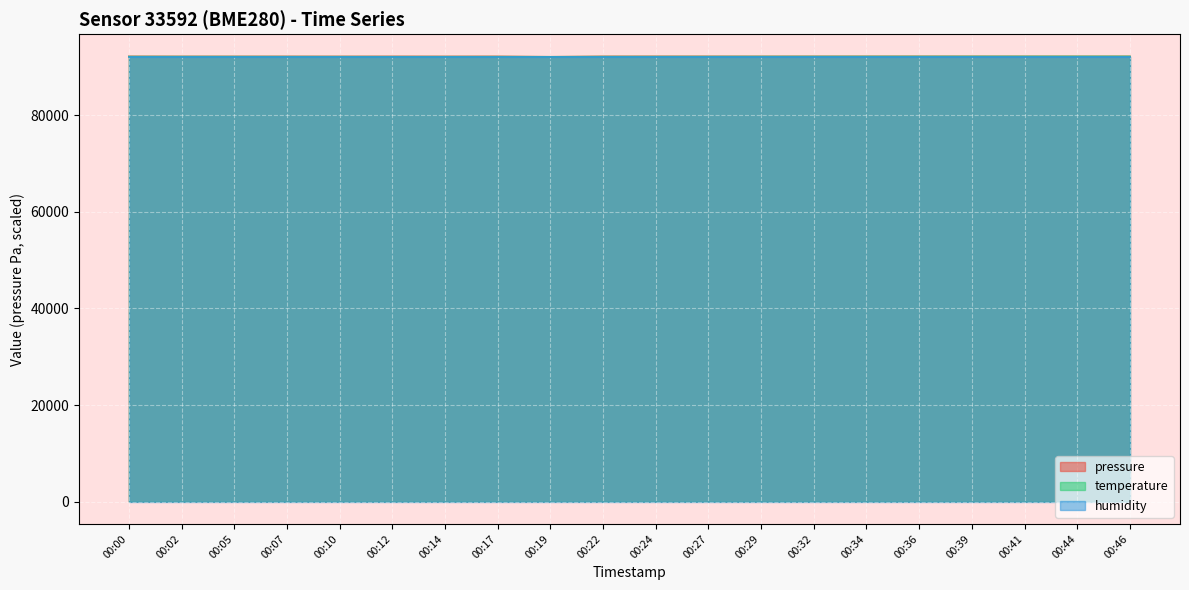

How many data points in temperature are less than 92150?

10